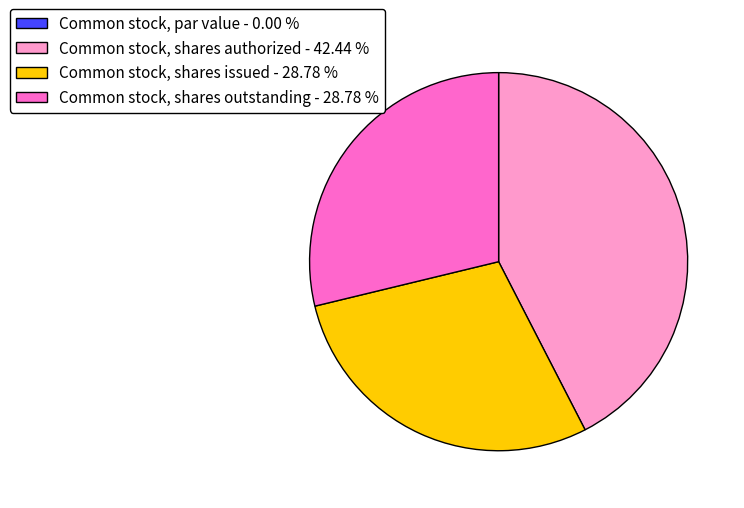

Do Common stock, shares outstanding - 28.78 % and Common stock, shares authorized - 42.44 % together represent more than half of the pie?

Yes